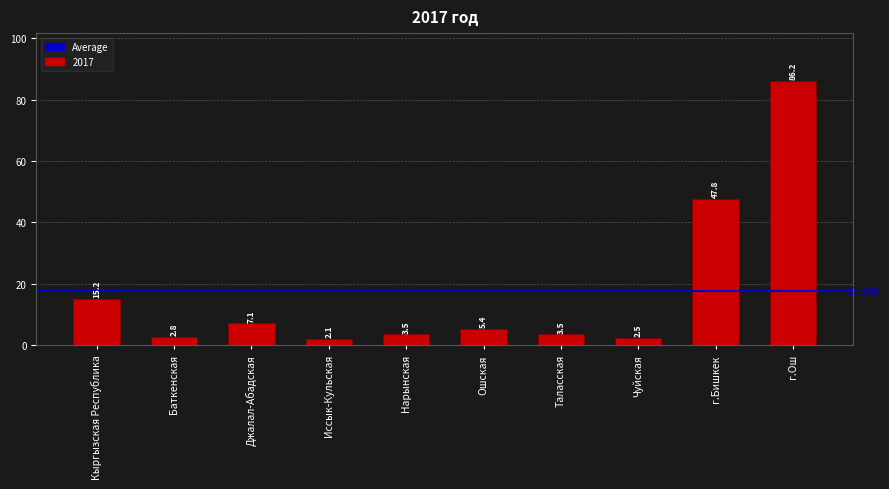

What is the greatest value displayed?

86.2